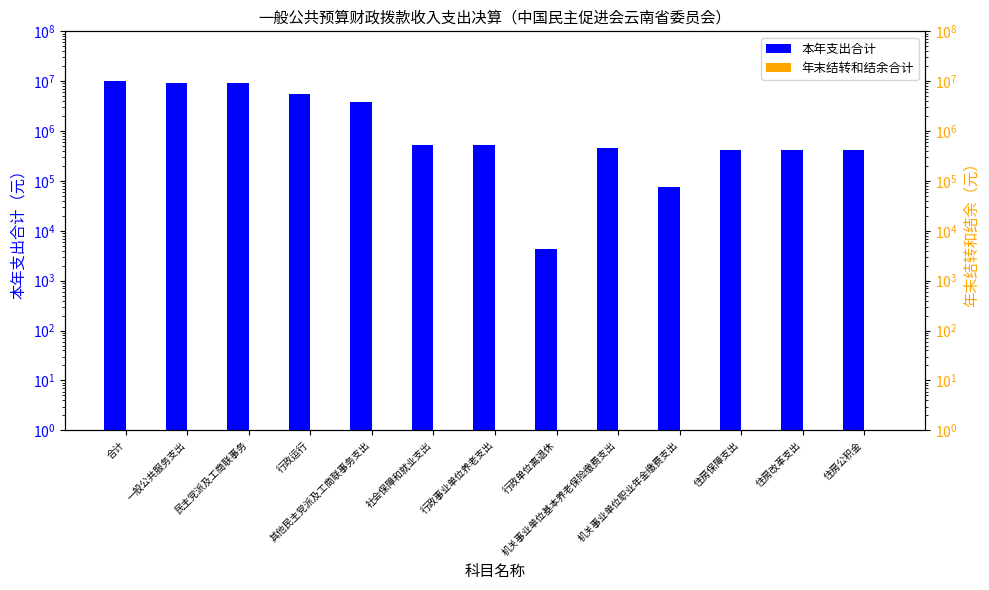

What is the sum of all 年末结转和结余合计 values?

13.0